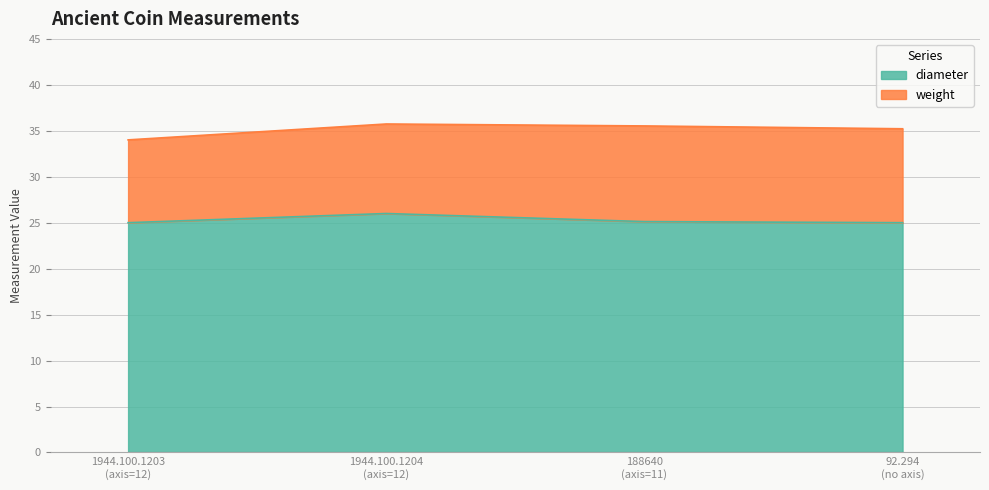

What is the difference between the maximum and second lowest values in the diameter series?

1.0